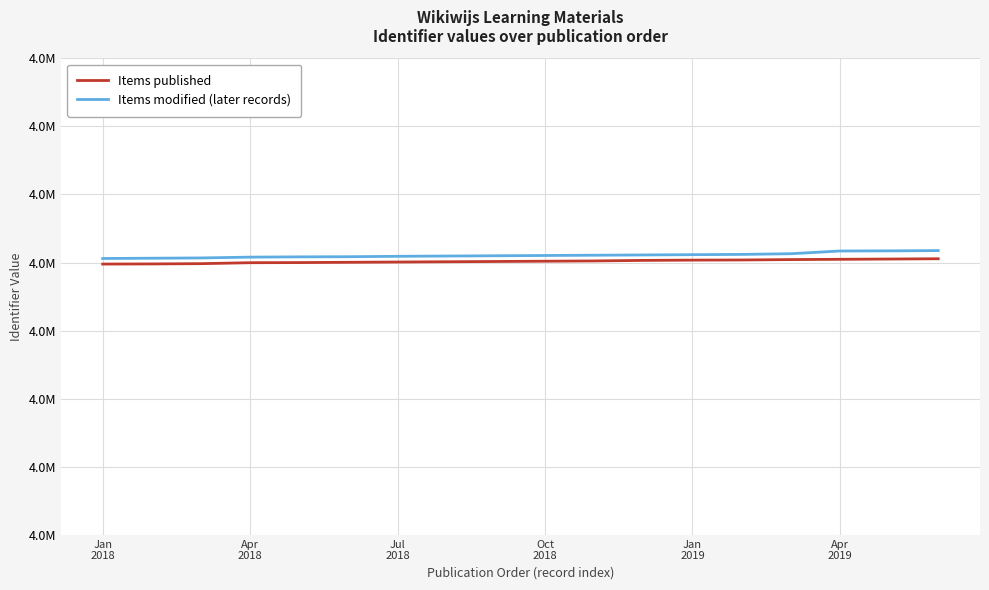

Does the chart have visible grid lines?

Yes